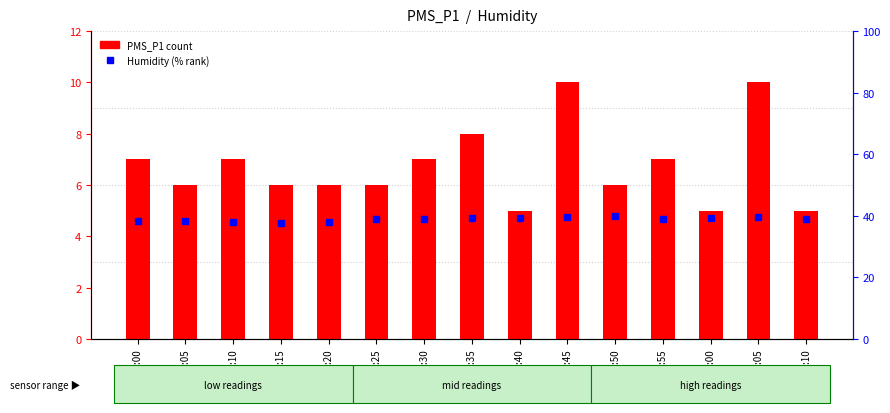

How many values in the Humidity (percentile rank) series exceed 39?

8